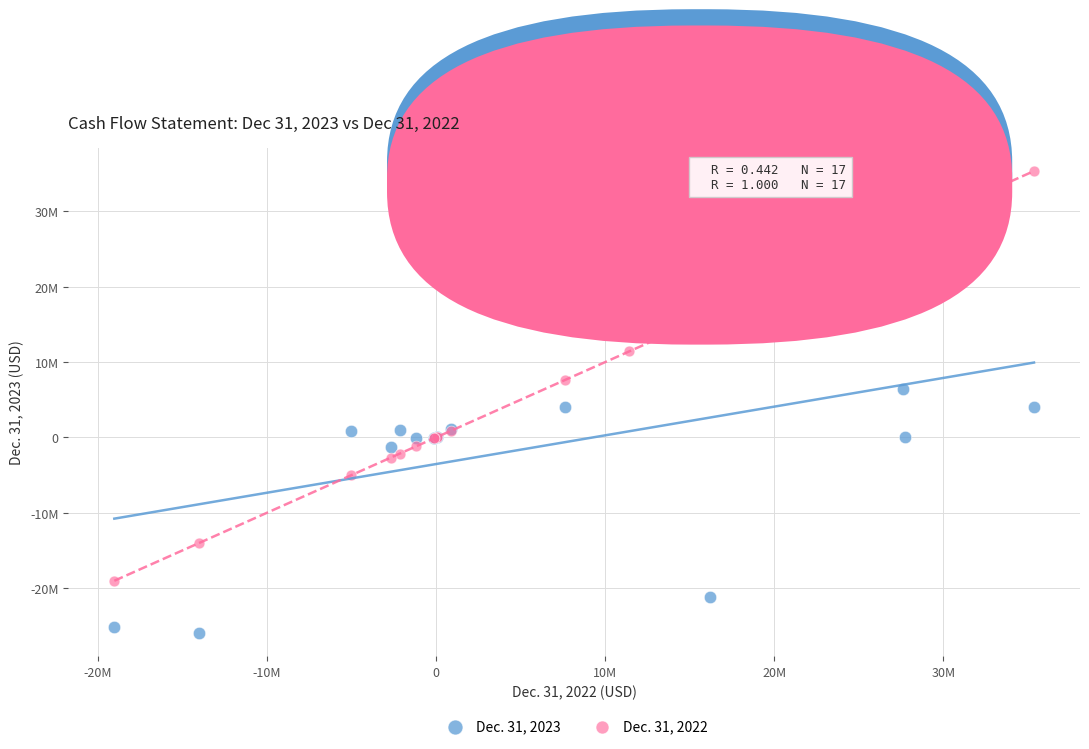

What are all the series names shown in the legend?

Dec. 31, 2023, Dec. 31, 2022